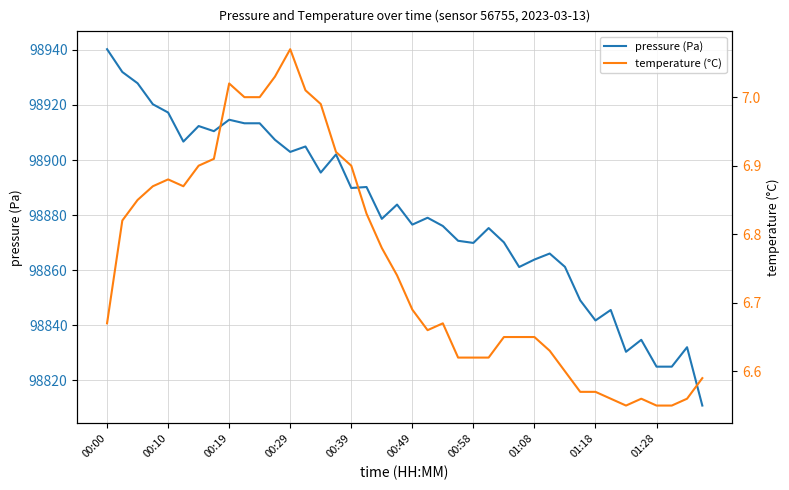

What is the minimum value for pressure (Pa)?

98810.8